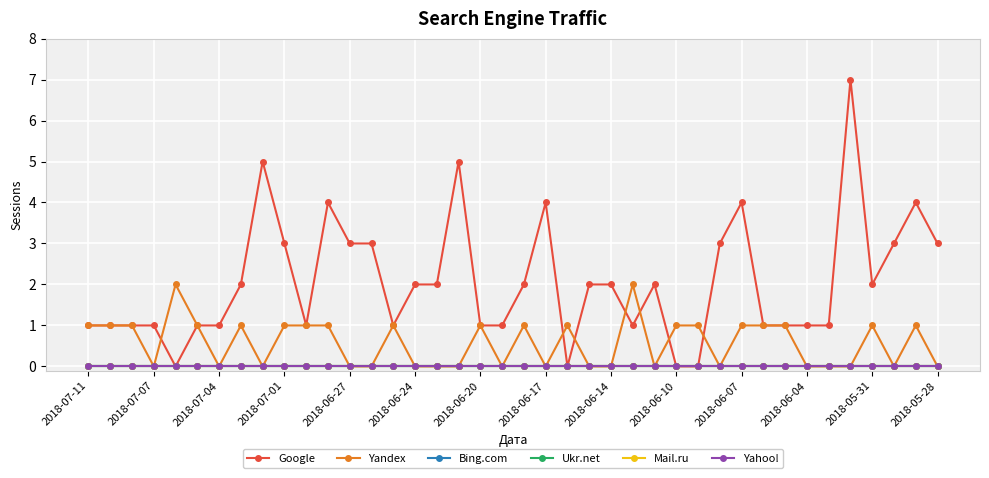

True or false: Bing.com and Google intersect in this chart.

False